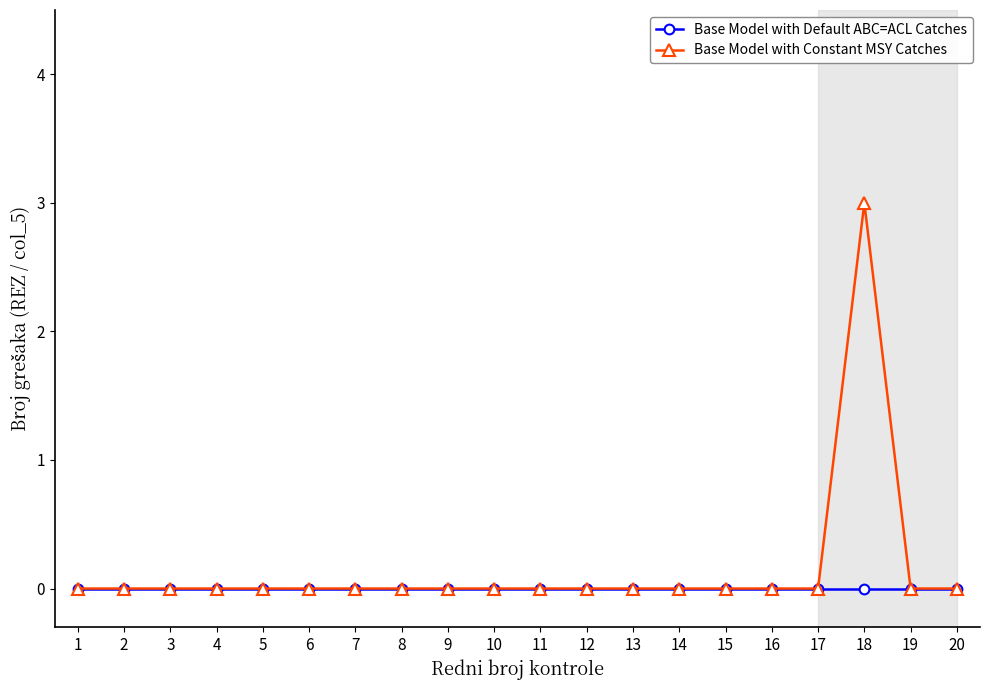

Rank the series by their maximum value, from lowest to highest.

Base Model with Default ABC=ACL Catches, Base Model with Constant MSY Catches